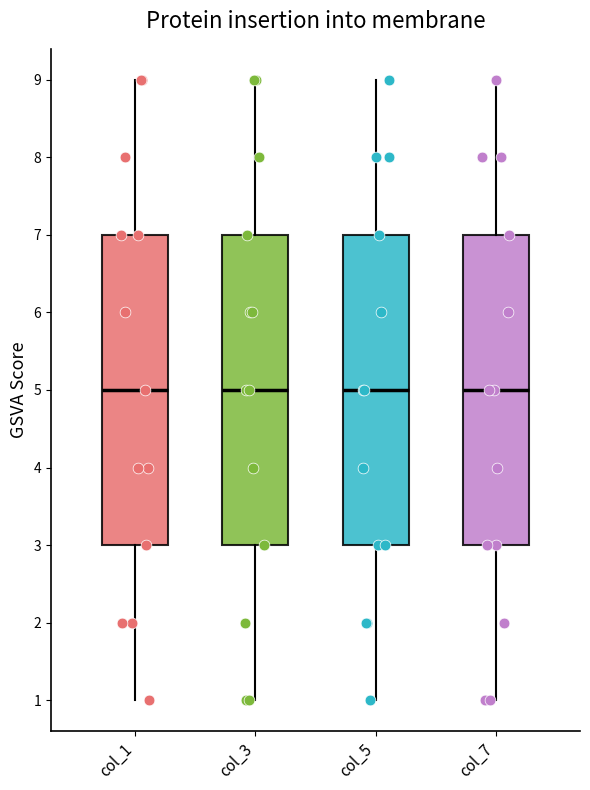

Reading left to right, transcribe this box plot: for each box, give where its median line is, the range the box spans, and where its two whiskers end, as read against the y-axis. The values are not printed on the chart, so give them approximately, as read against the axis.

col_1: median 5, box 3 to 7, whiskers 1 to 9
col_3: median 5, box 3 to 7, whiskers 1 to 9
col_5: median 5, box 3 to 7, whiskers 1 to 9
col_7: median 5, box 3 to 7, whiskers 1 to 9